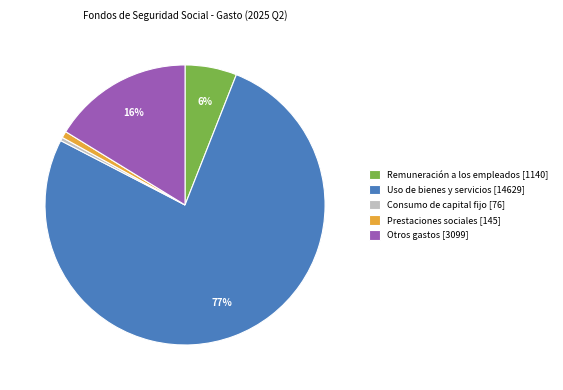

The Remuneración a los empleados [1140] slice represents 6% of the pie. True or false?

True